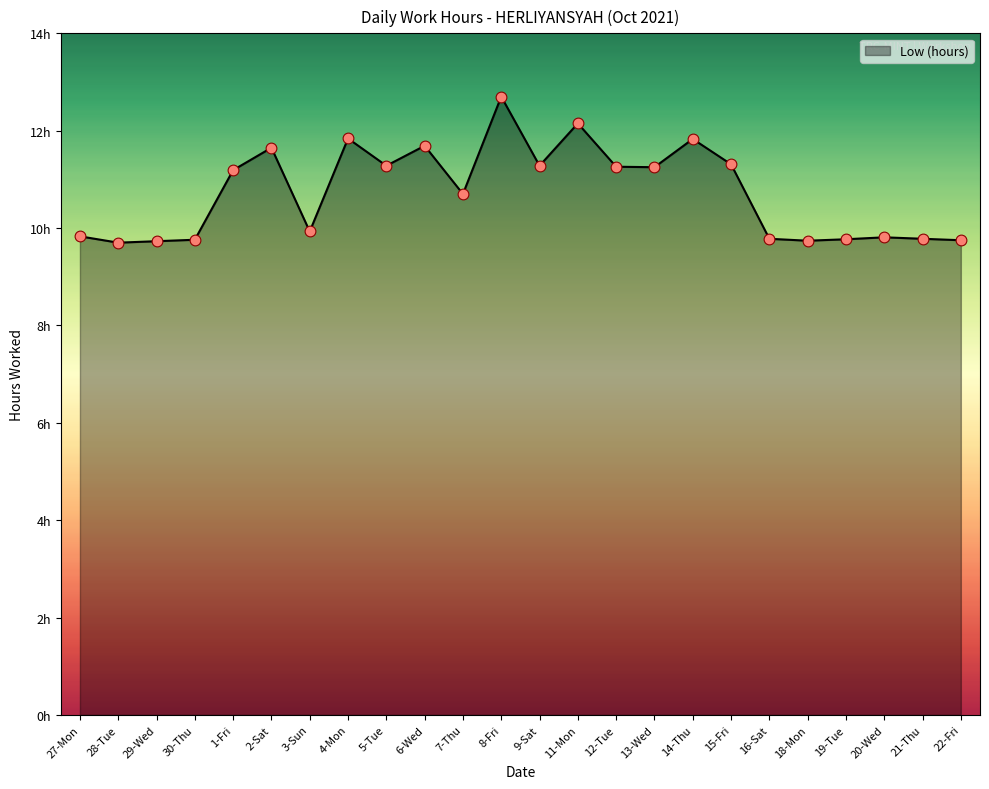

What is the ratio of the value at 7-Thu to the value at 9-Sat?

0.9